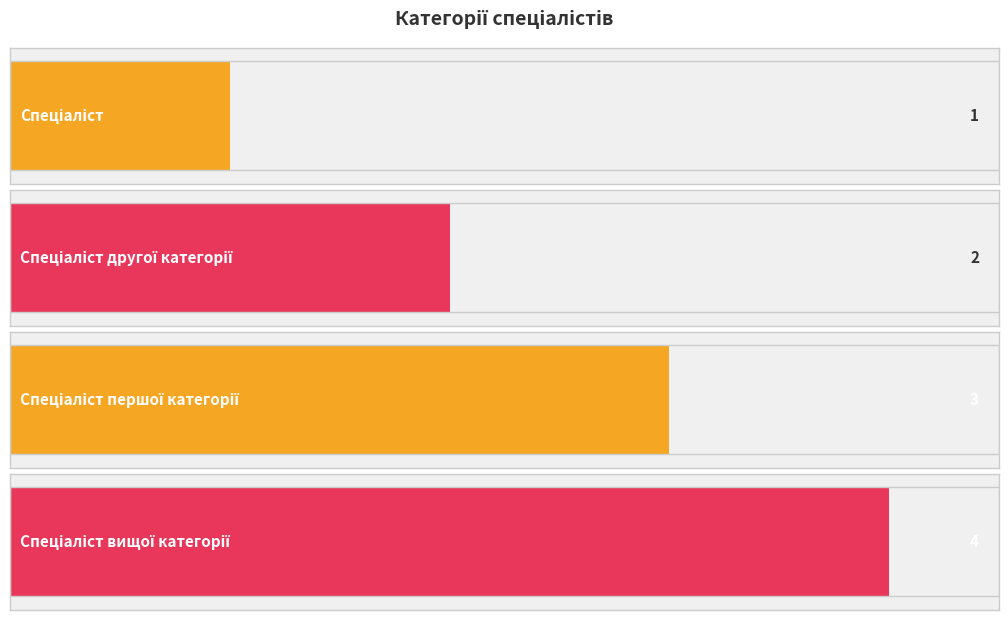

How many bars are there in total?

4